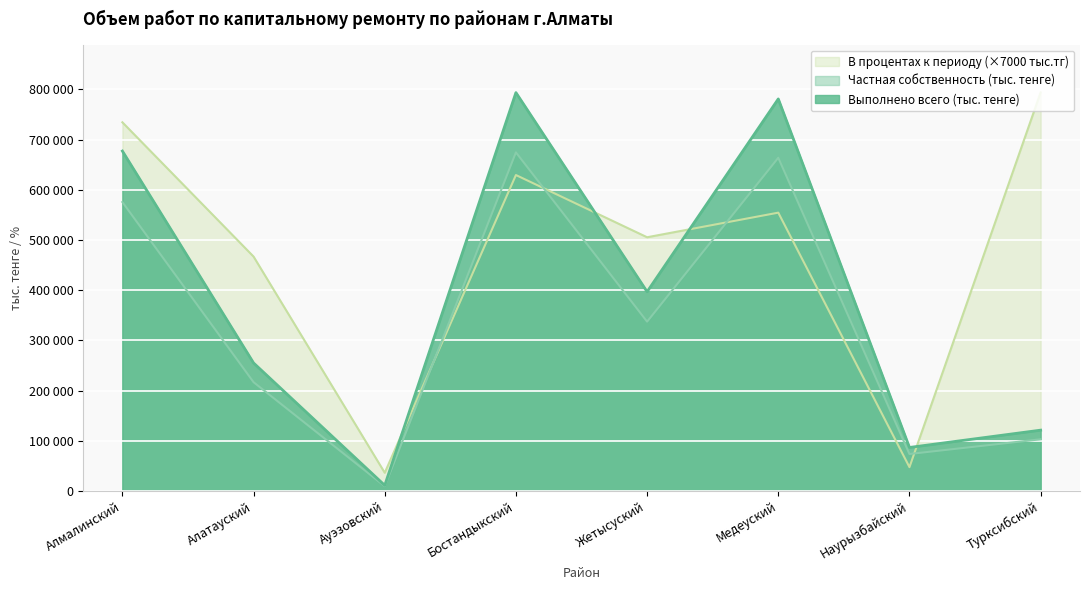

Rank the series at Алатауский from lowest to highest value.

Частная собственность (тыс. тенге), Выполнено всего (тыс. тенге), В процентах к периоду (×7000 тыс.тг)